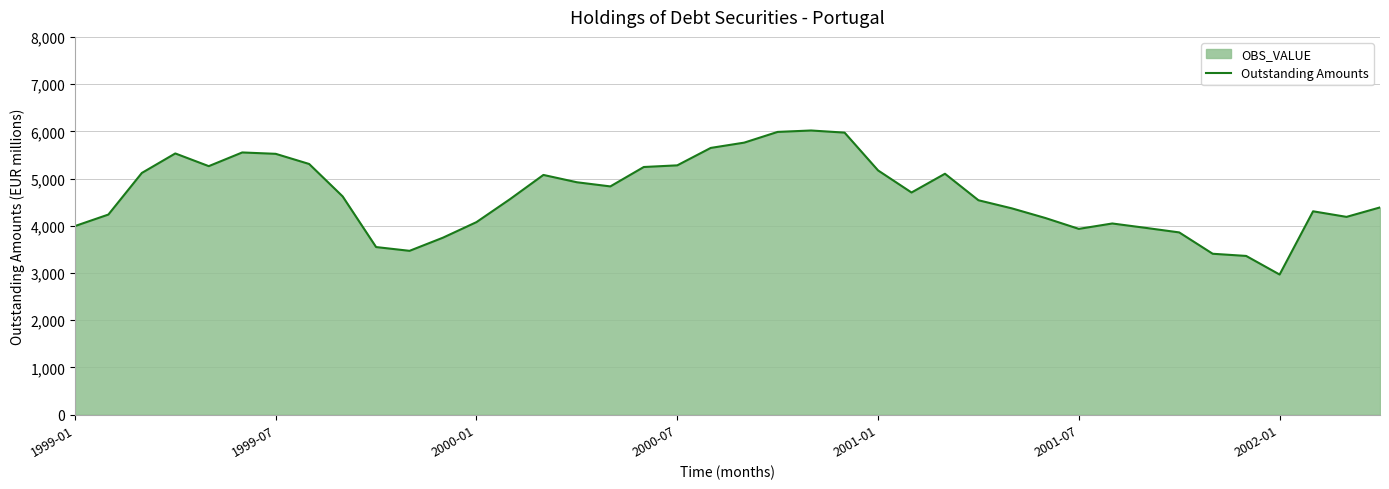

How many points are higher than both their immediate neighbors (excluding endpoints)?

7